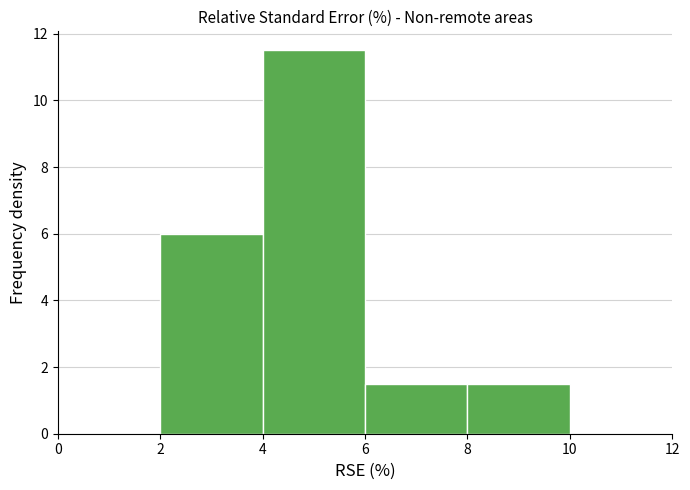

How tall is the bar that spans 6 to 8 on the x-axis? The values are not printed on the chart, so give them approximately, as read against the axis.

1.6